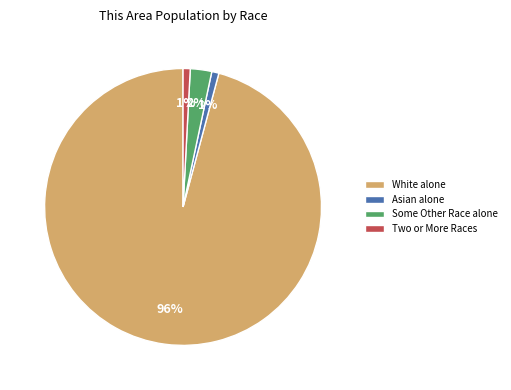

Which has a higher value, Some Other Race alone or Asian alone?

Some Other Race alone